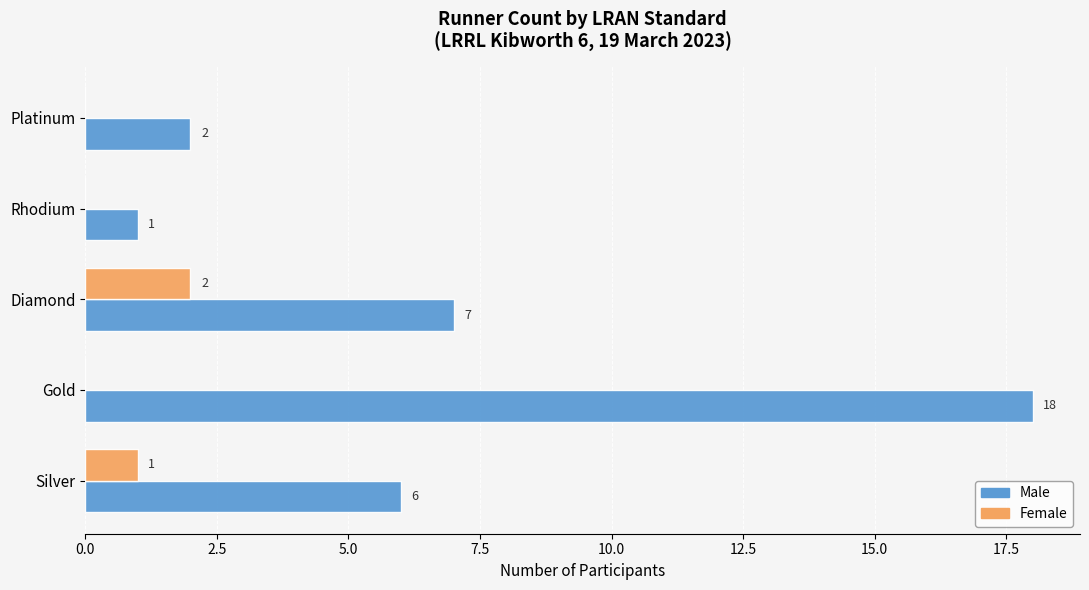

What is the maximum value shown in the chart?

18